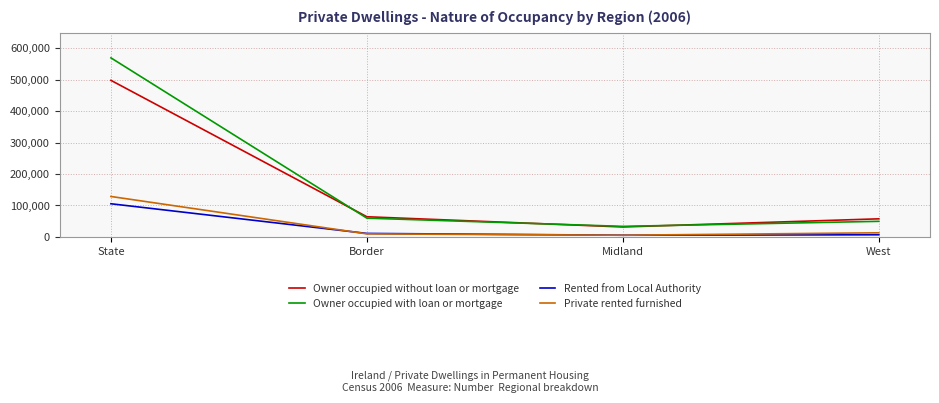

Which category has the lowest value in the Owner occupied with loan or mortgage series?

Midland